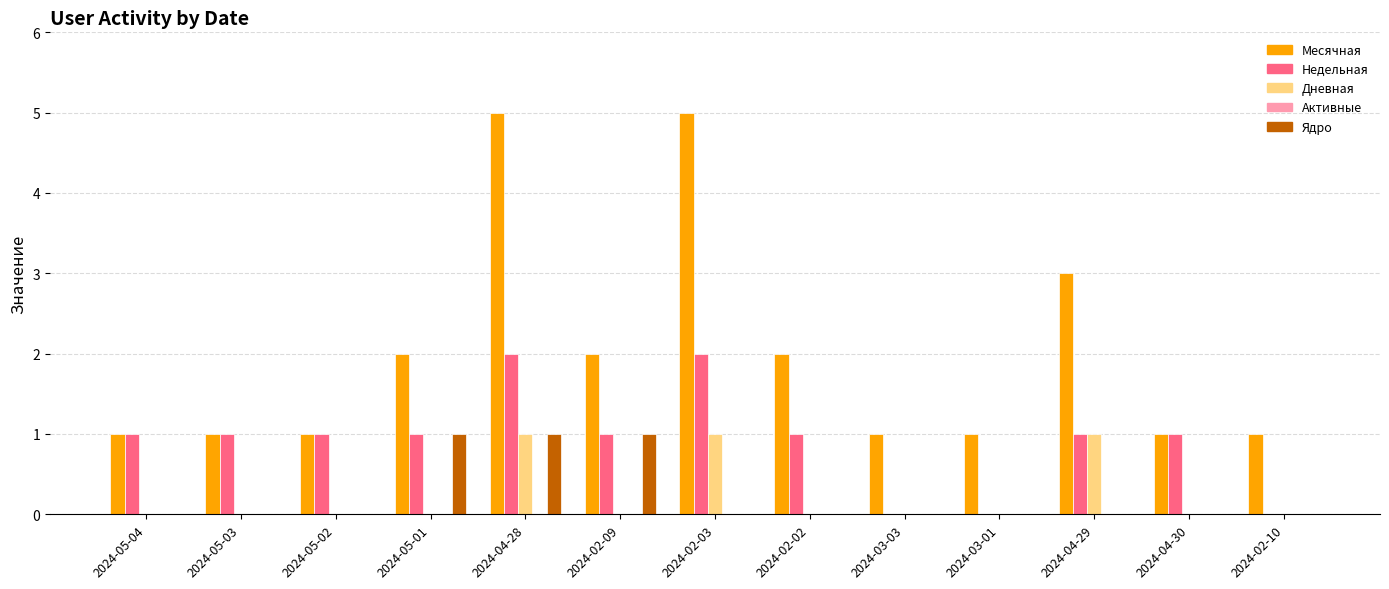

Is it true that Месячная equals 2 at 2024-05-02?

False